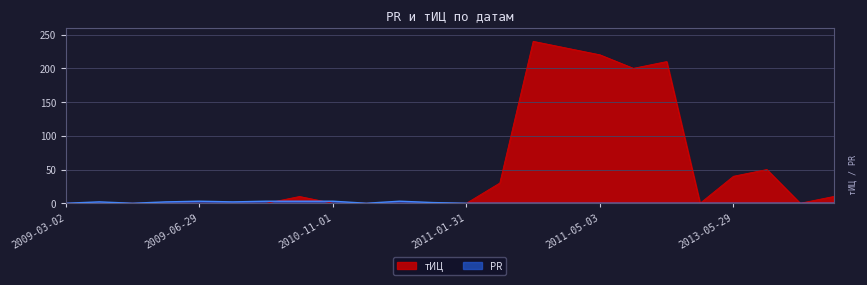

Which series changed the most between 2011-10-25 and 2013-07-03?

тИЦ